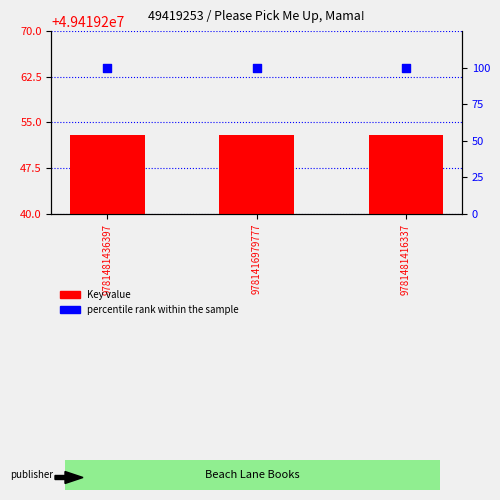

Which series has the widest spread of Y values?

Key value